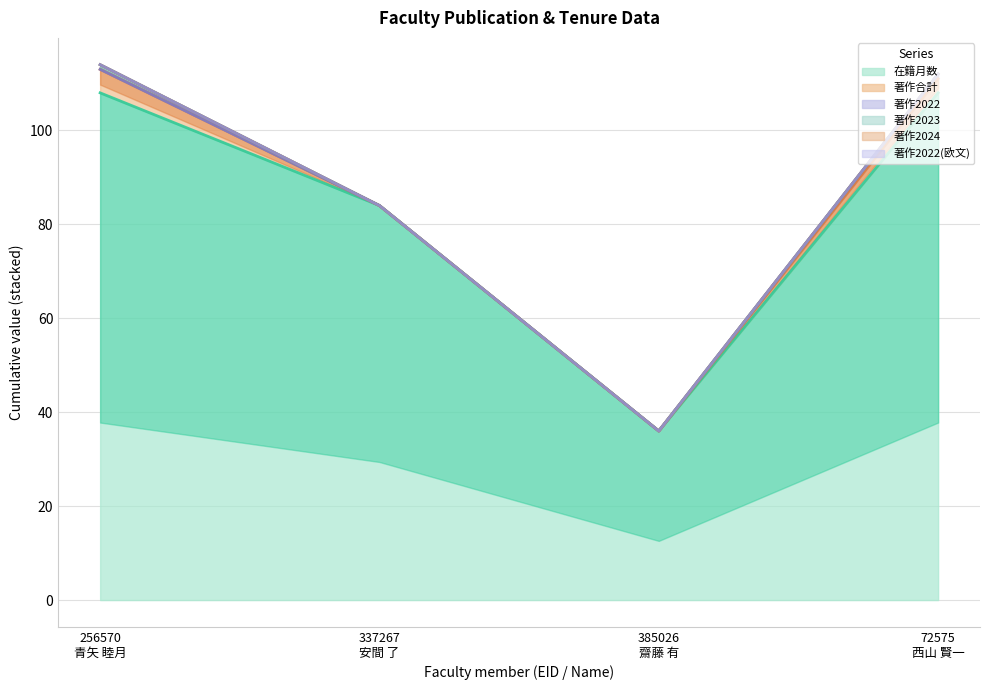

Reading left to right, what are all the values shown in this chart?

在籍月数: 256570
青矢 睦月=108	337267
安間 了=84	385026
齋藤 有=36	72575
西山 賢一=108
著作合計: 256570
青矢 睦月=5	337267
安間 了=0	385026
齋藤 有=0	72575
西山 賢一=3
著作2022: 256570
青矢 睦月=0	337267
安間 了=0	385026
齋藤 有=0	72575
西山 賢一=1
著作2023: 256570
青矢 睦月=1	337267
安間 了=0	385026
齋藤 有=0	72575
西山 賢一=0
著作2024: 256570
青矢 睦月=0	337267
安間 了=0	385026
齋藤 有=0	72575
西山 賢一=0
著作2022(欧文): 256570
青矢 睦月=0	337267
安間 了=0	385026
齋藤 有=0	72575
西山 賢一=0